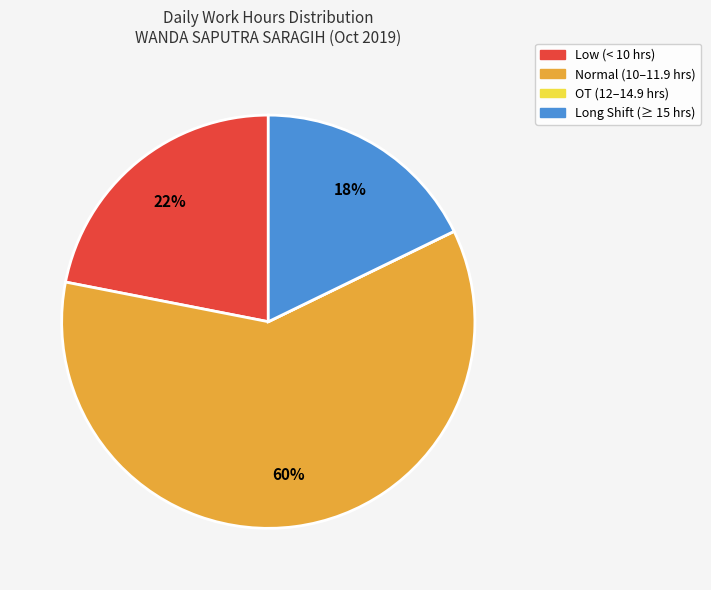

To the nearest percent, what is the difference between the largest and smallest slice percentages?

60%